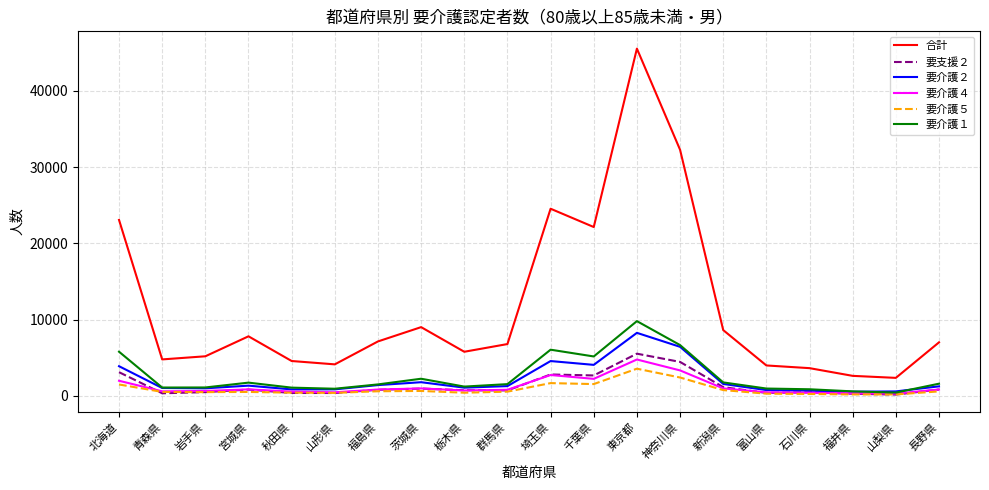

After their last crossing, which series has the higher values: 要介護４ or 要支援２?

要介護４